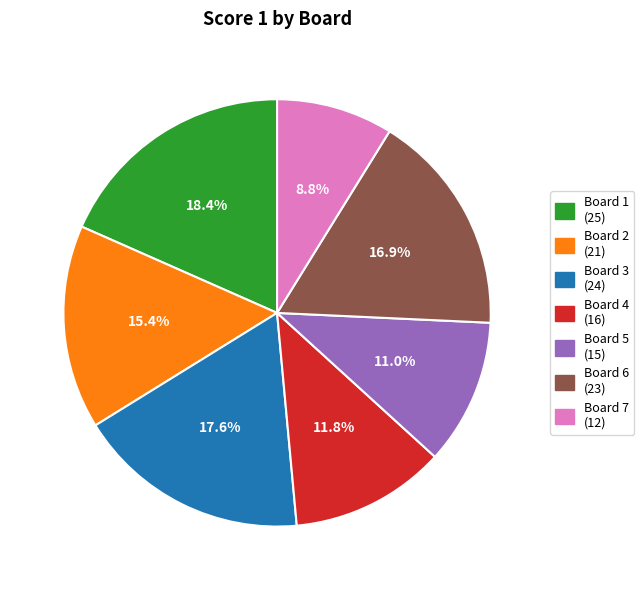

What is the smallest slice in the pie chart?

Board 7